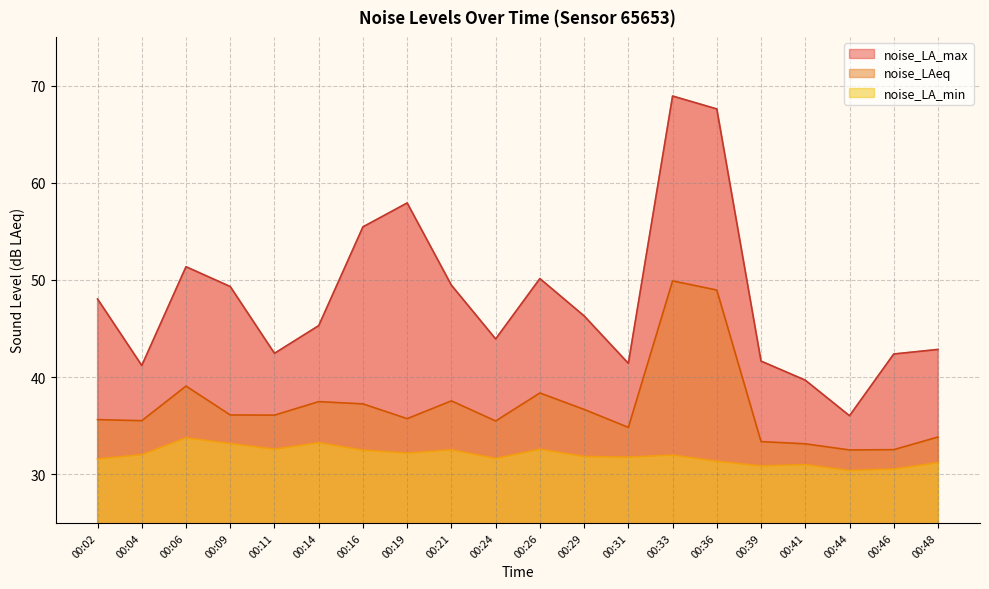

Which series has the largest total across all categories?

noise_LA_max